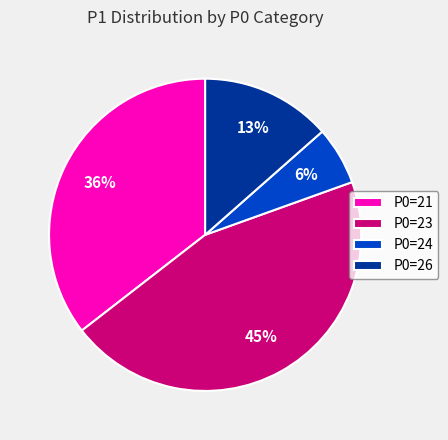

What percentage is the P0=21 slice, to the nearest percent?

36%